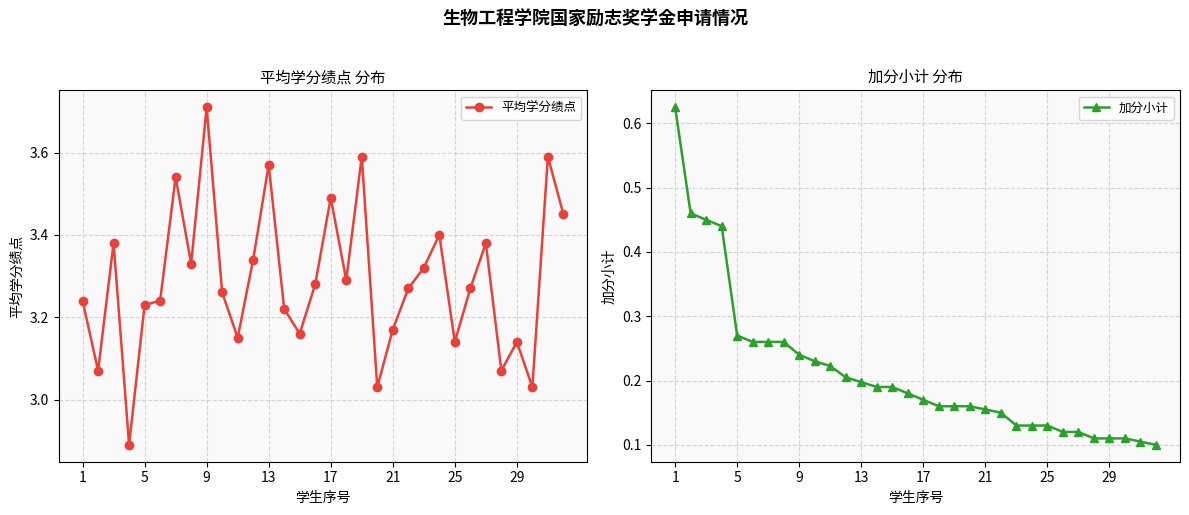

True or false: 加分小计 and 平均学分绩点 intersect in this chart.

False